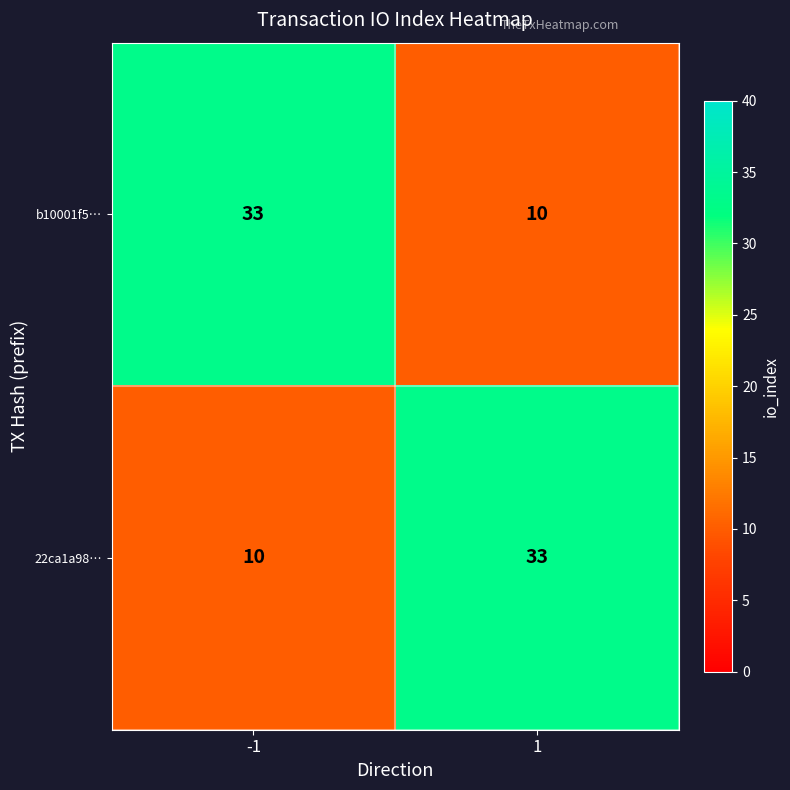

What is the average value of the 22ca1a98… series?

22